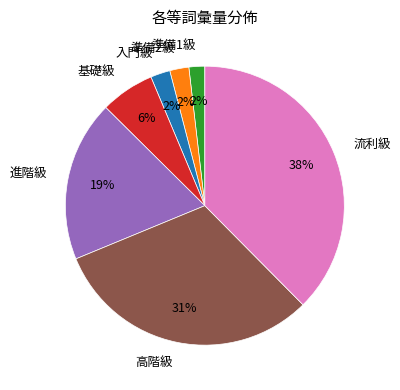

Between 高階級 and 準備2級, which is larger?

高階級